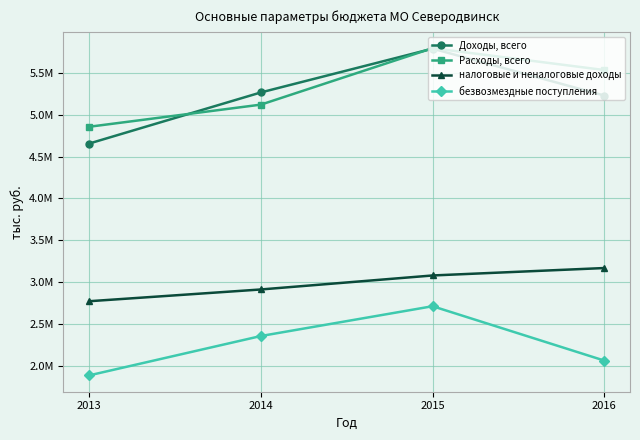

True or false: налоговые и неналоговые доходы and безвозмездные поступления intersect in this chart.

False